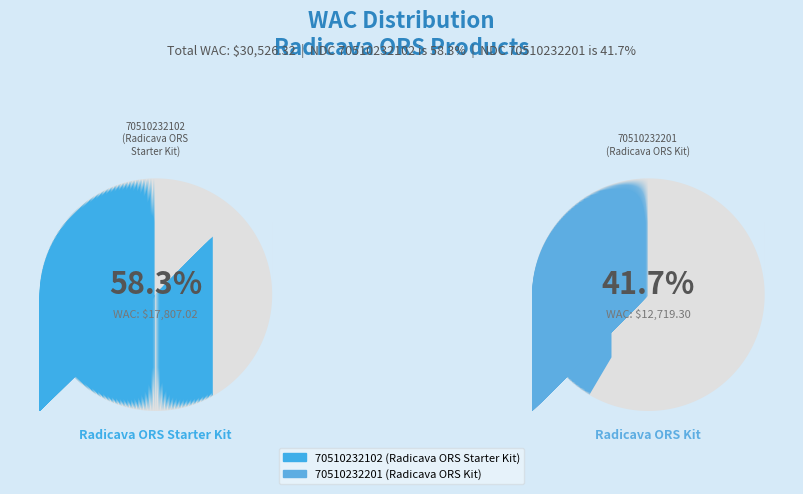

Do 70510232201 and 70510232102 together represent more than half of the pie?

Yes